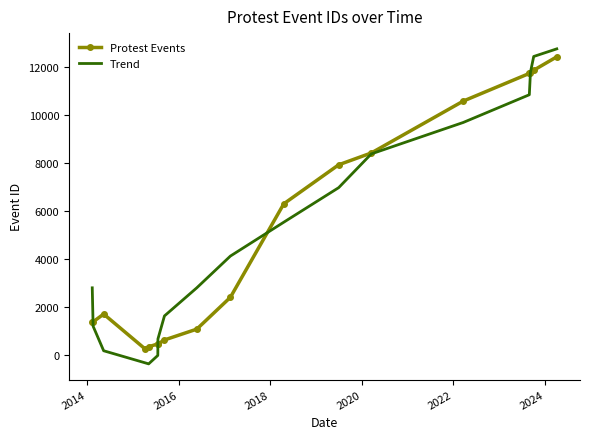

How many values in the Trend series exceed 4127?

9